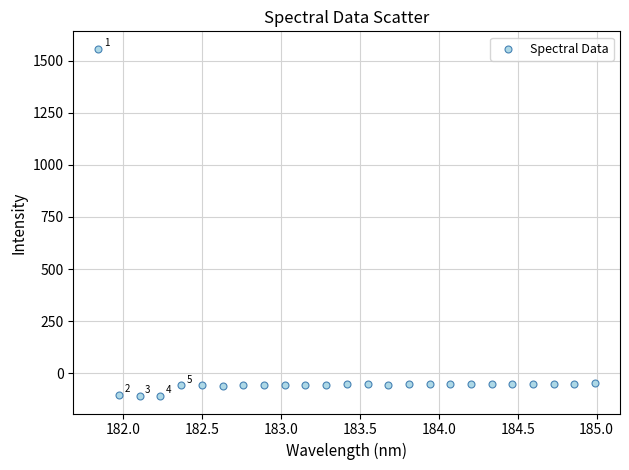

What is the range of Y values (max minus min)?

1666.2